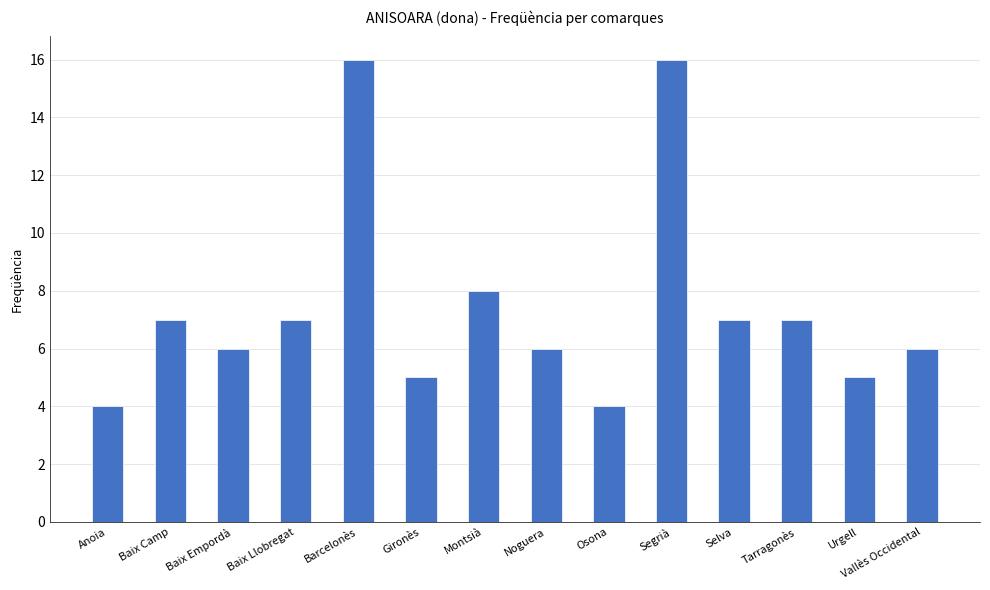

The value at Osona is 1. True or false?

False